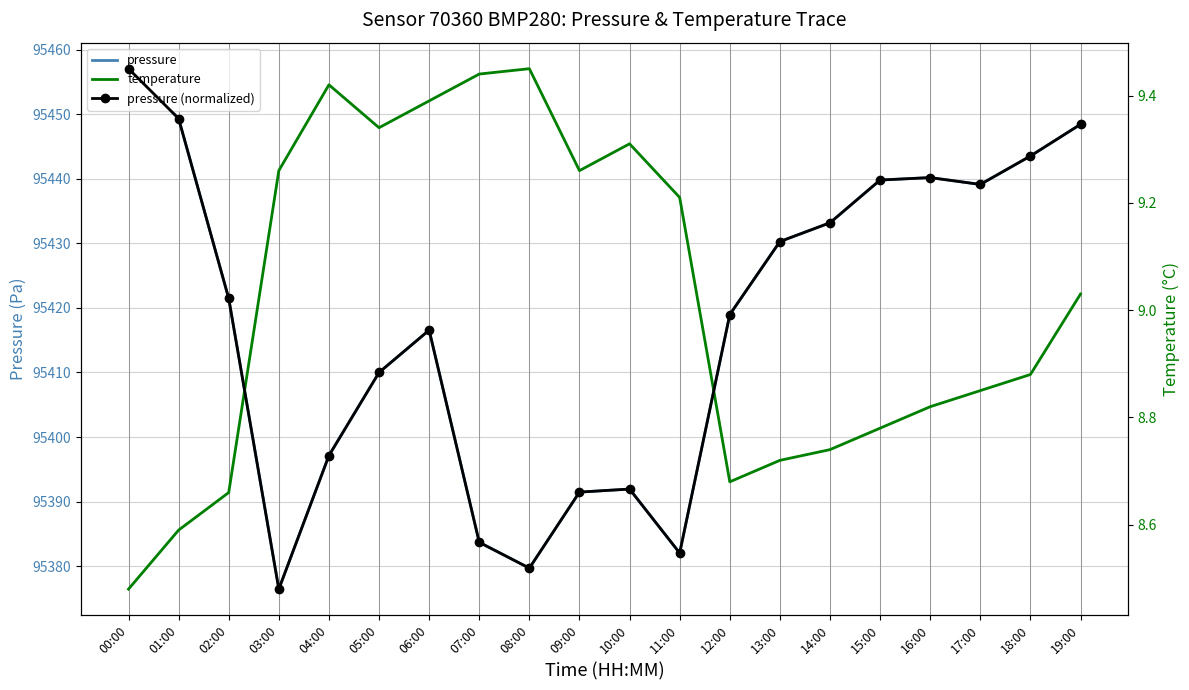

Is the value of pressure at 08:00 greater than the value of pressure (normalized) at 09:00?

Yes